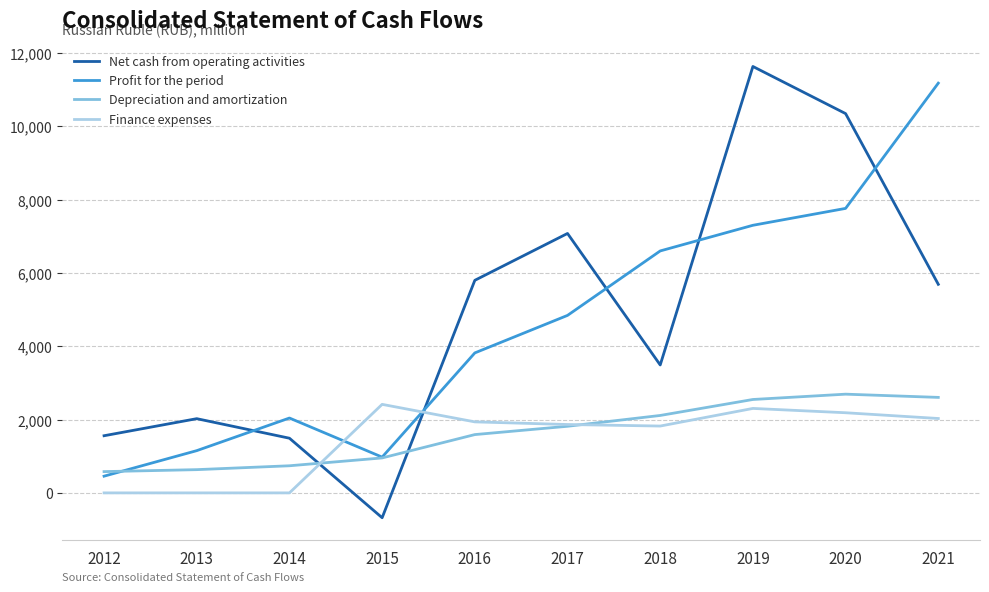

What are all the series names shown in the legend?

Net cash from operating activities, Profit for the period, Depreciation and amortization, Finance expenses